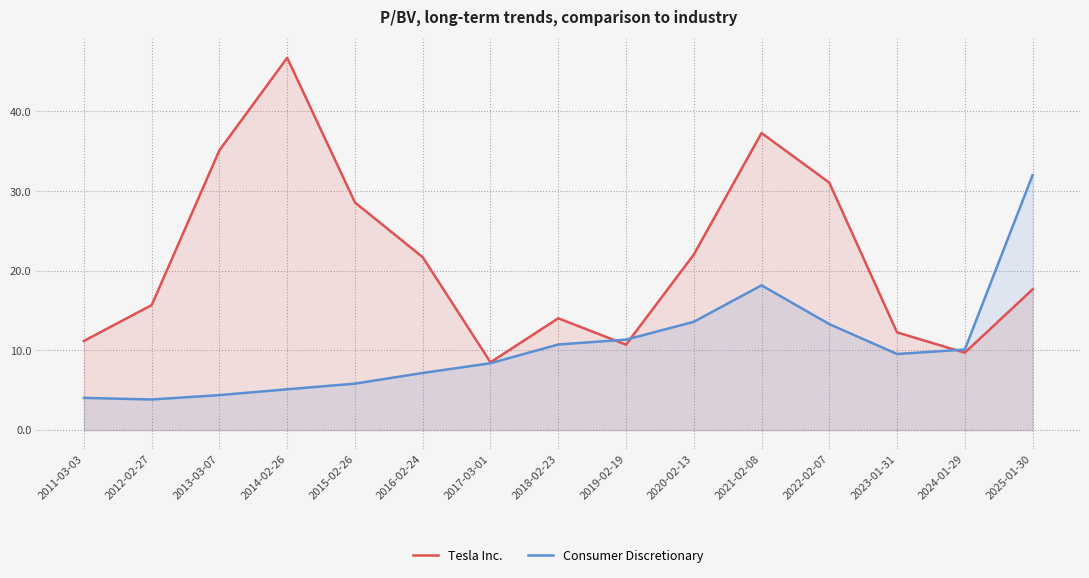

Is it true that Tesla Inc. equals 16.5 at 2023-01-31?

False